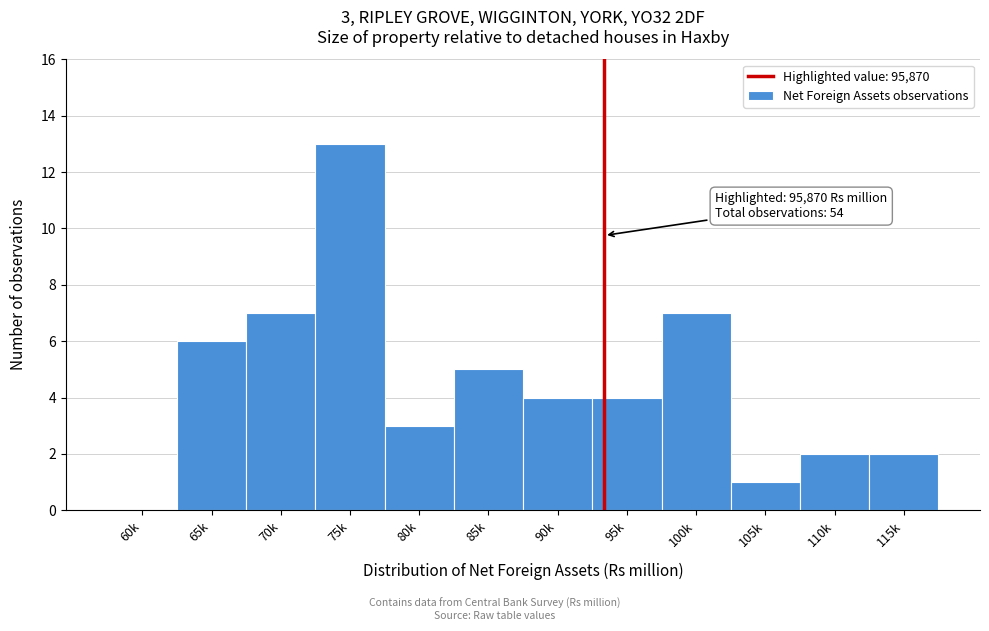

Reading right to left, transcribe all the data shown in this chart.

115k=2	110k=2	105k=1	100k=7	95k=4	90k=4	85k=5	80k=3	75k=13	70k=7	65k=6	60k=0